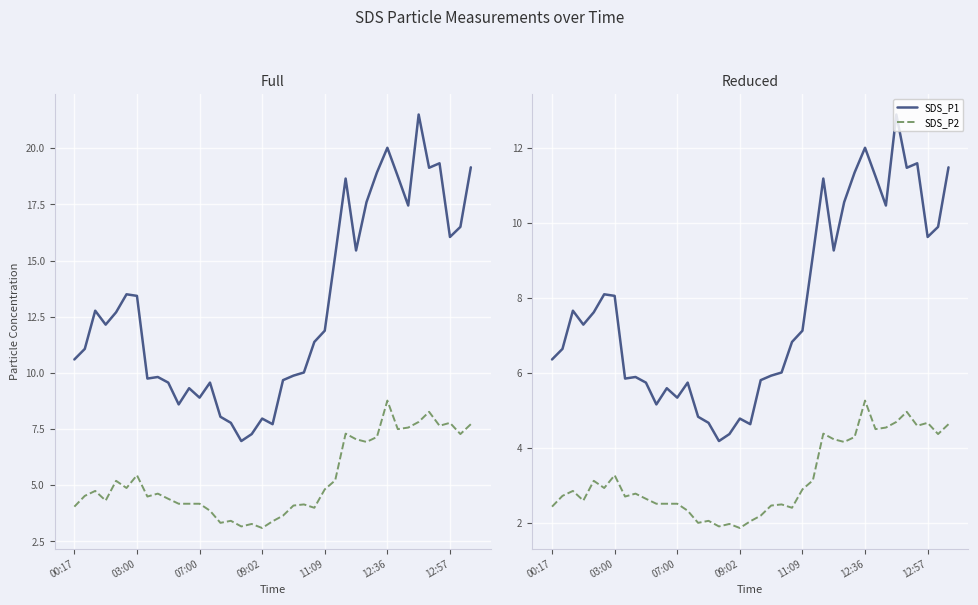

At which category does the chart reach its peak across all series?

33